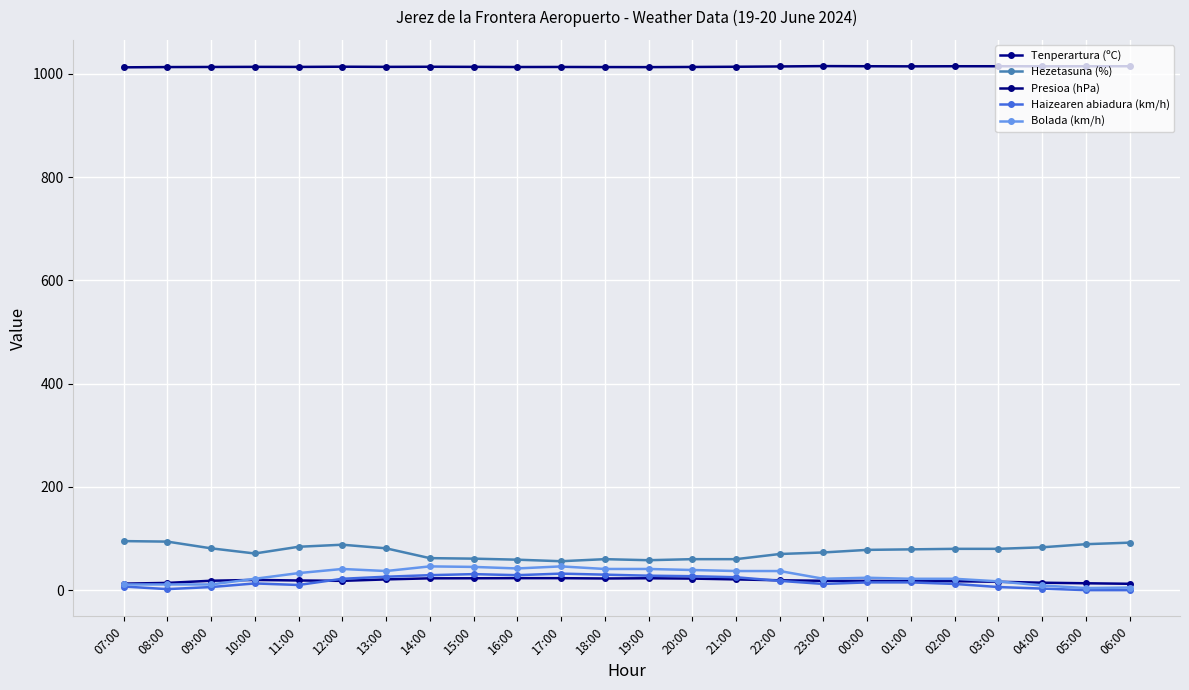

How many lines are shown in the chart?

5